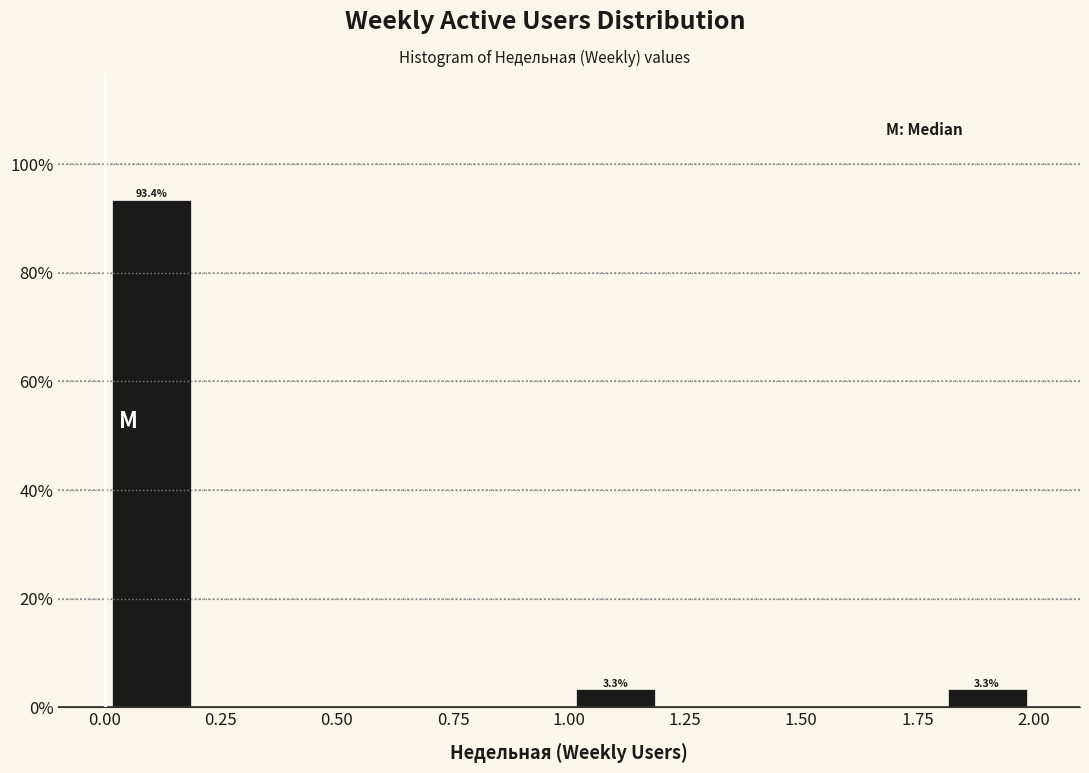

Over which range of the x-axis is the bar tallest?

0.0 to 0.2